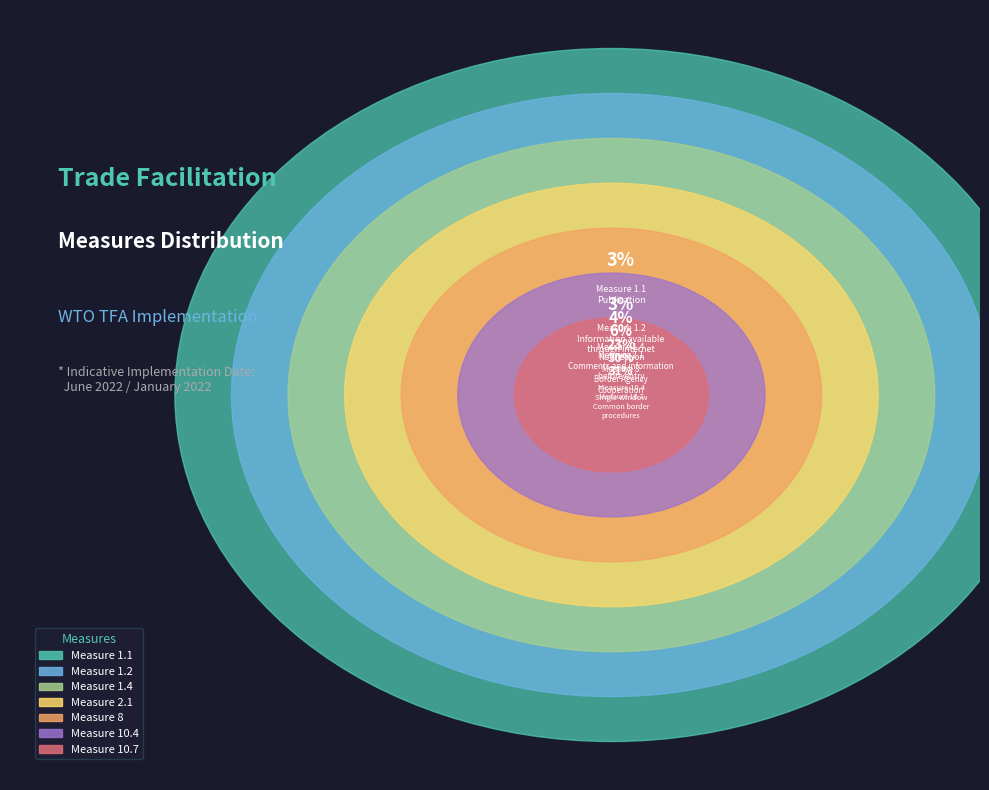

Between 2.1 and 10.7, which is larger?

10.7